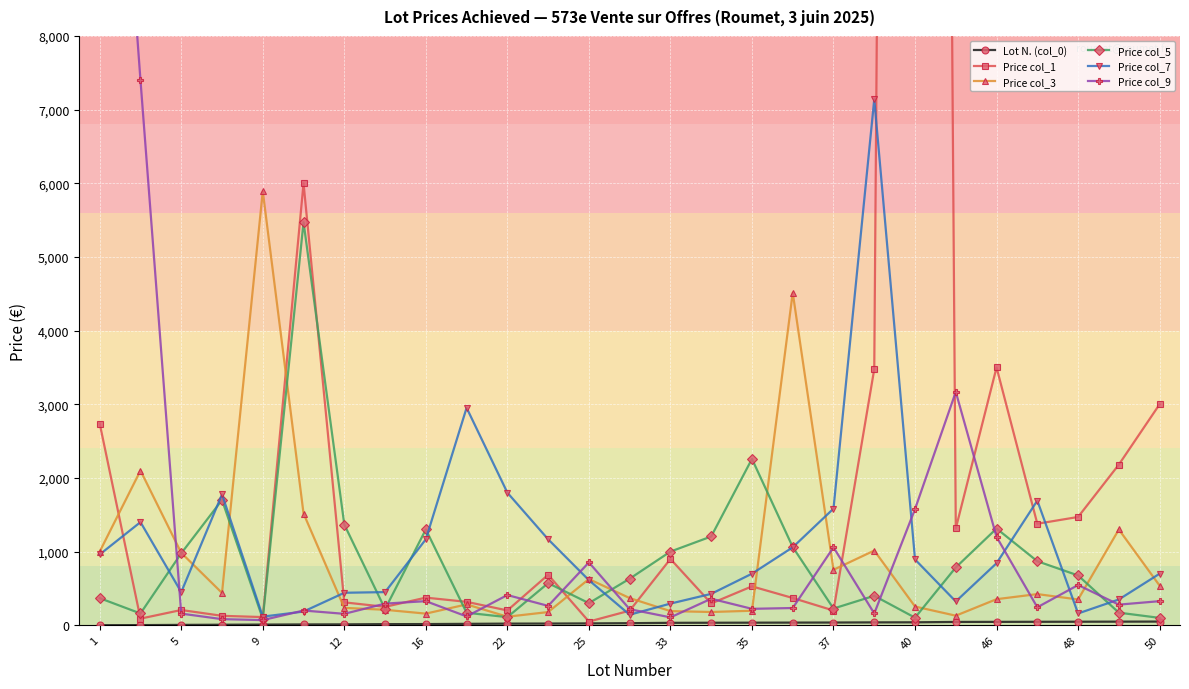

How many lines are shown in the chart?

6